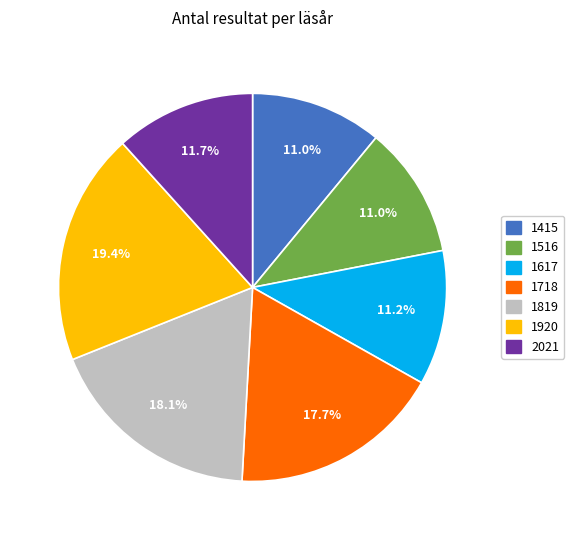

Is there a majority slice in this chart?

No